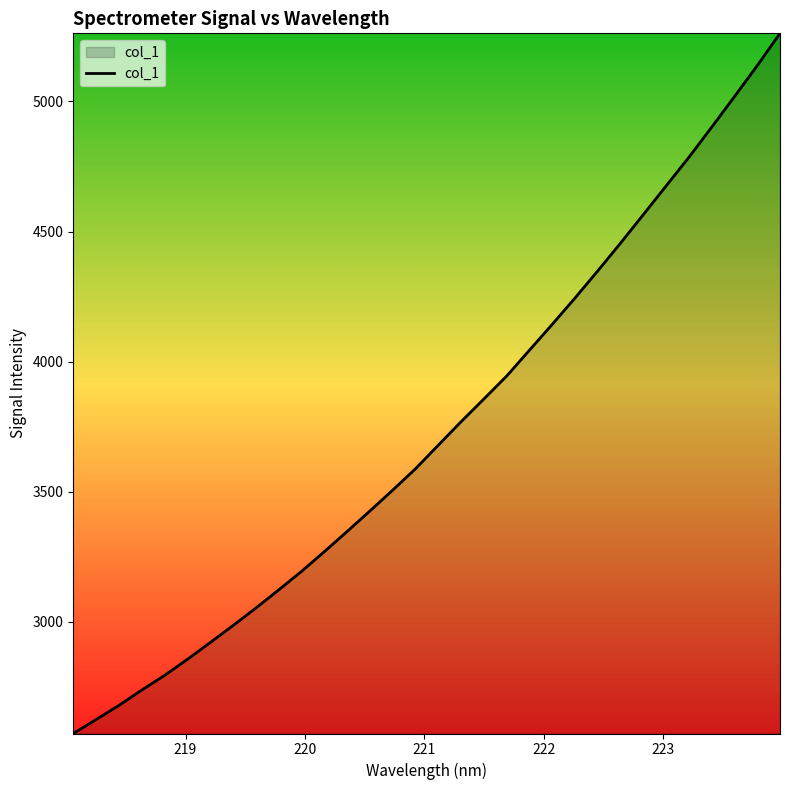

What is the greatest value displayed?

5261.7